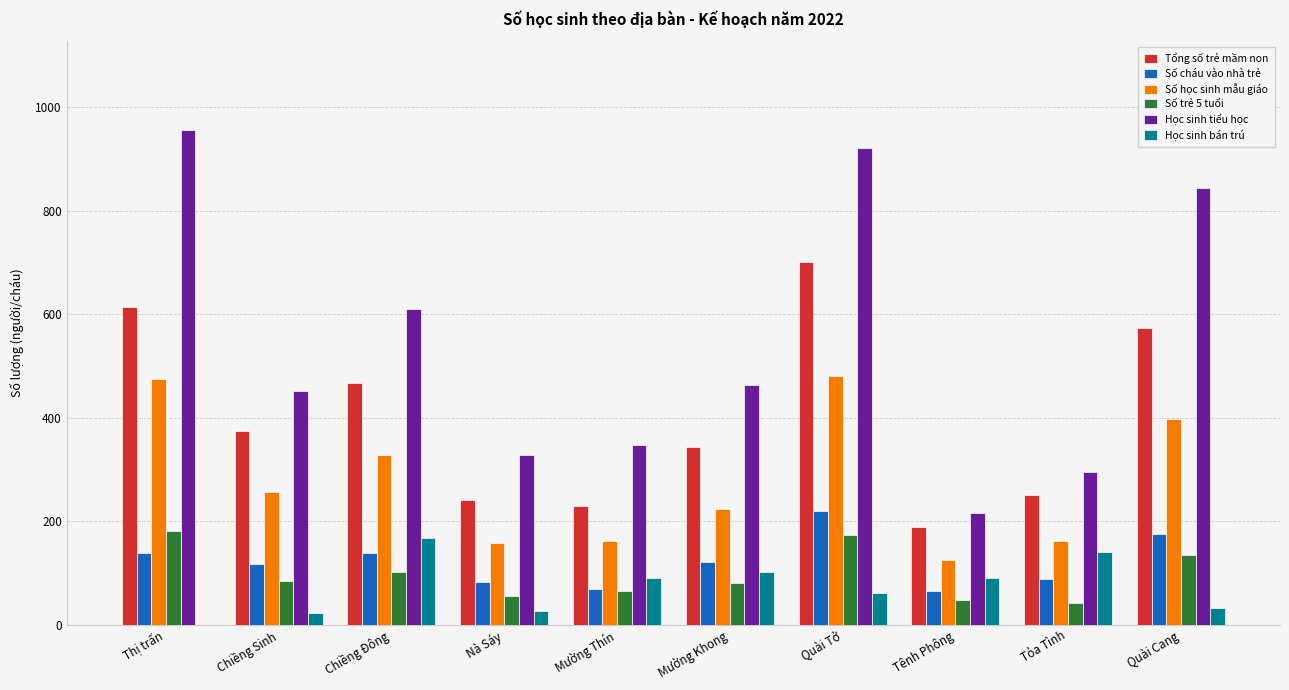

Which series changed the most between Tênh Phông and Quài Cang?

Học sinh tiểu học